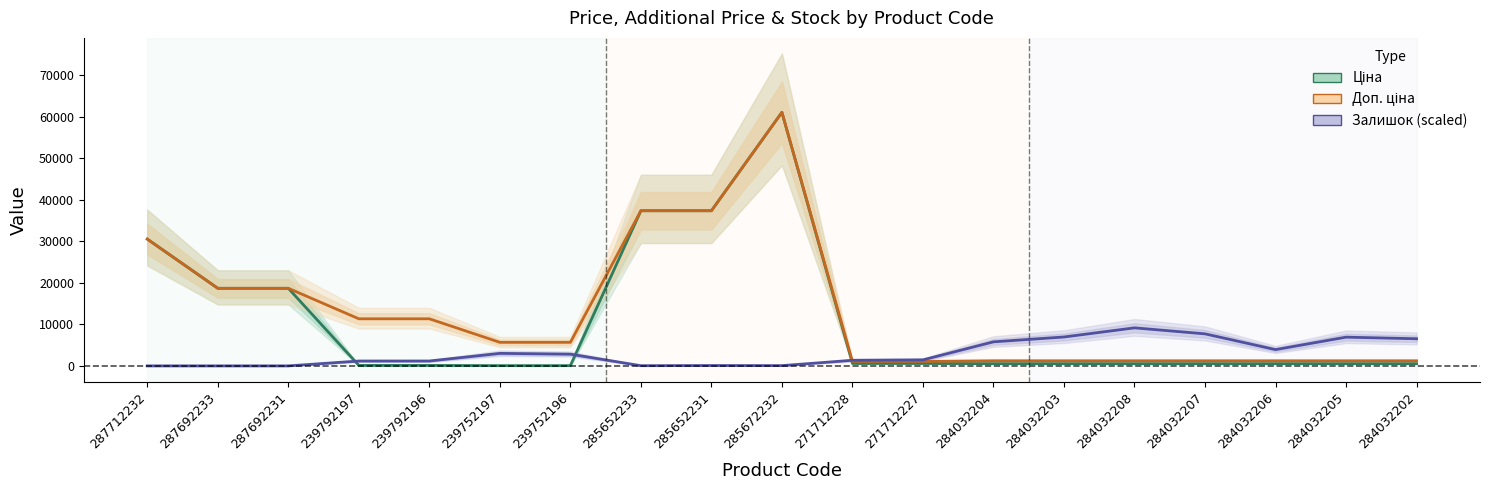

What position from the left is 287692231?

3